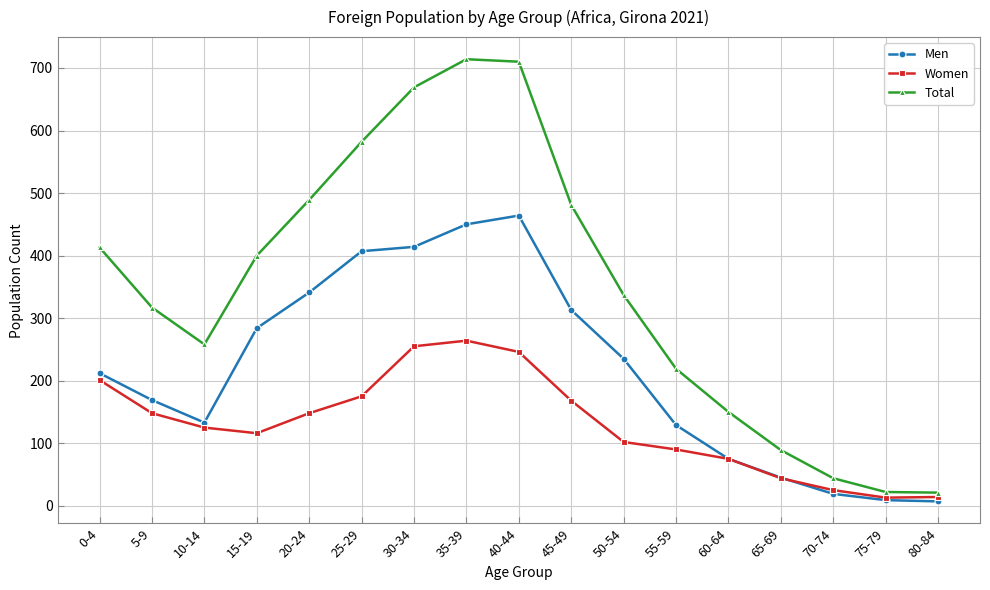

What are all the series names shown in the legend?

Men, Women, Total